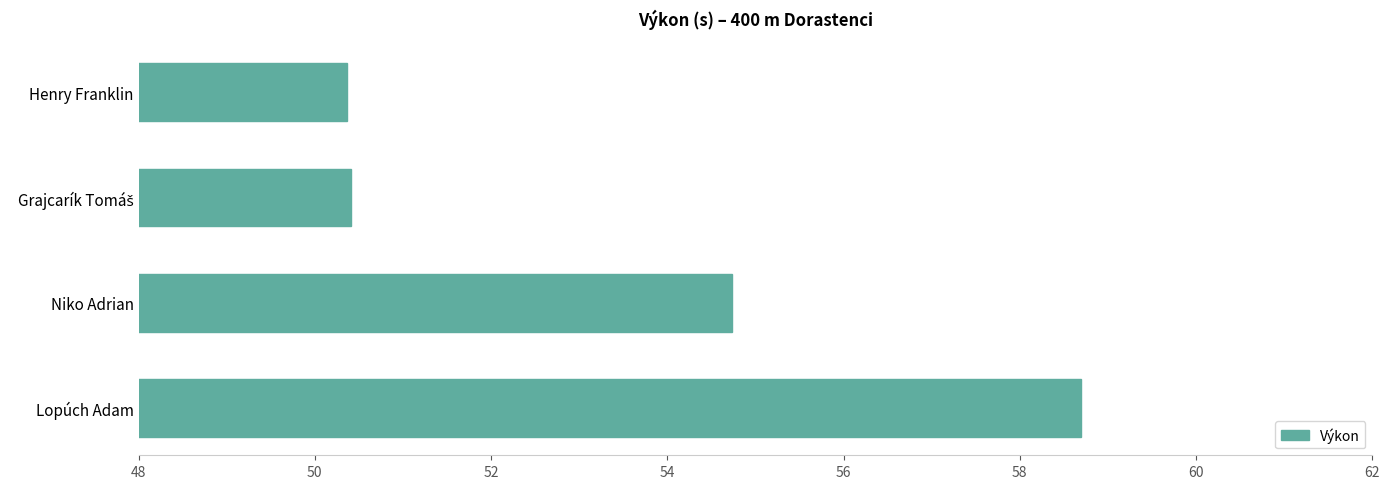

Count the number of data series in this chart.

1